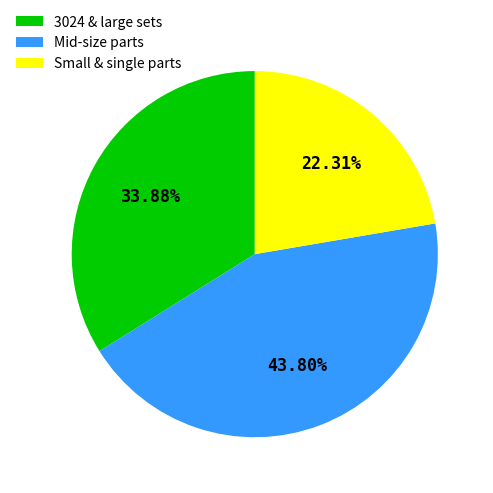

Which slice is the largest?

Mid-size parts